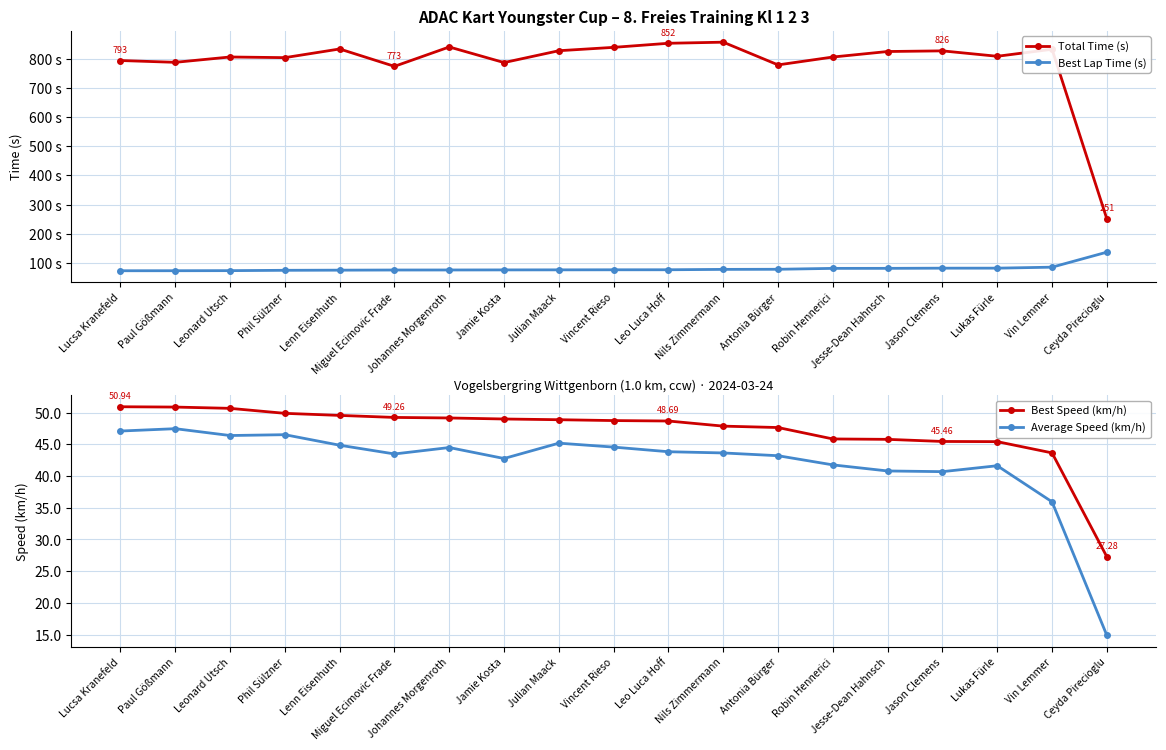

True or false: Average Speed (km/h) and Best Lap Time (s) intersect in this chart.

False